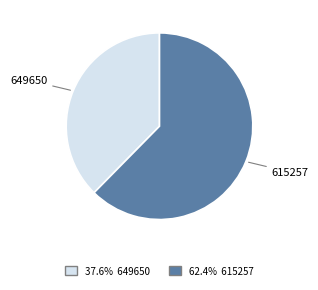

Is there any slice that represents more than half of the pie?

Yes